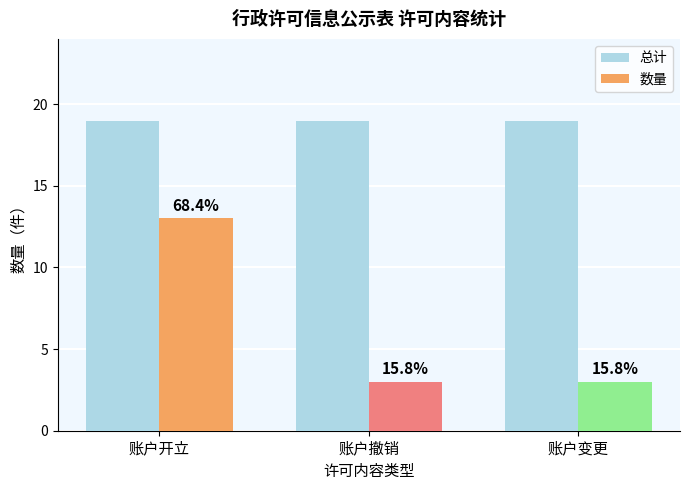

At how many categories does at least one series exceed 10?

3